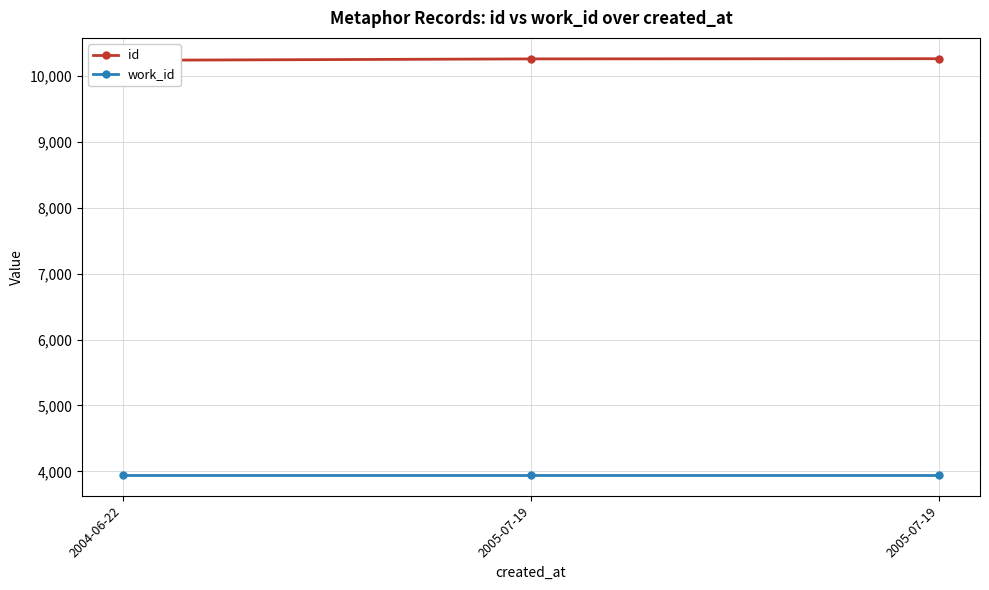

Reading right to left, what are all the values shown in this chart?

id: 10259	10256	10235
work_id: 3946	3946	3946